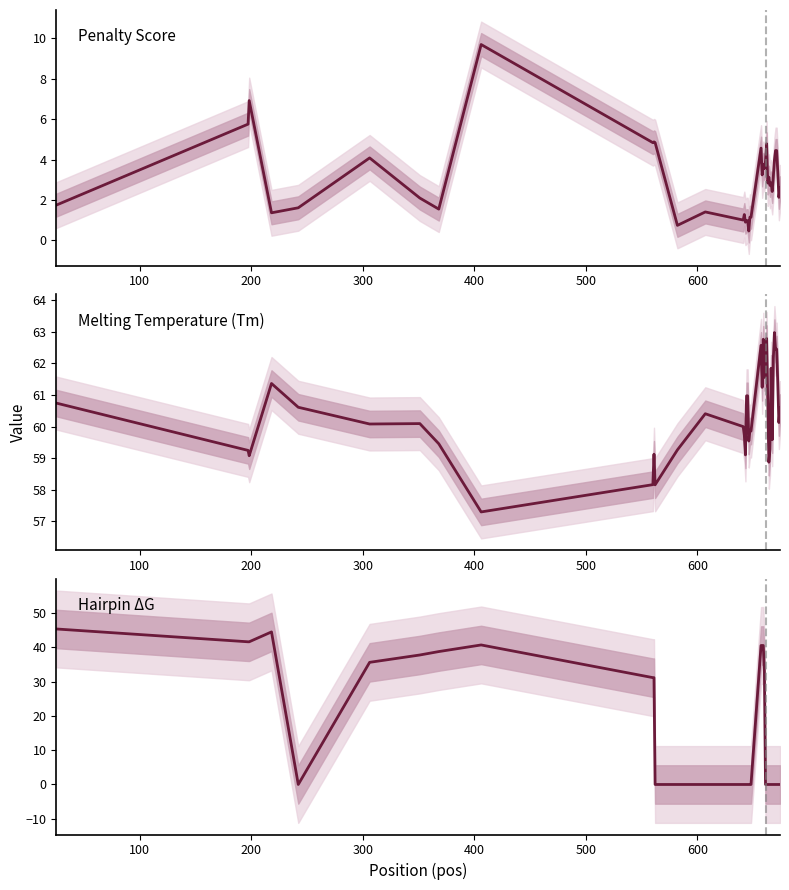

What is the highest value of the PRIMER_LEFT_0_HAIRPIN_TH series?

45.4